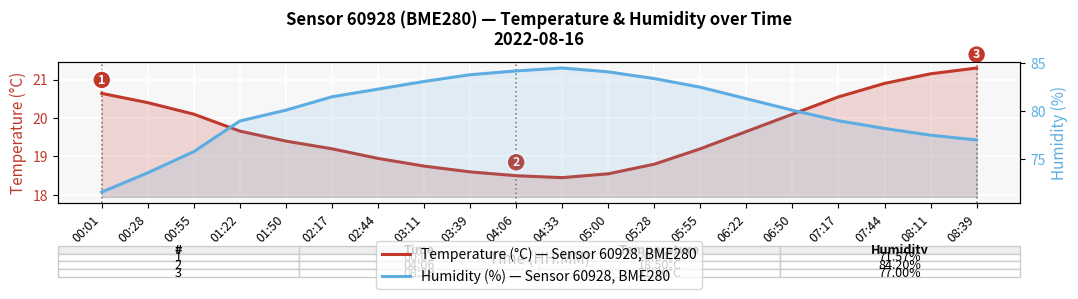

At which category does Temperature (°C) reach its first local valley?

04:33